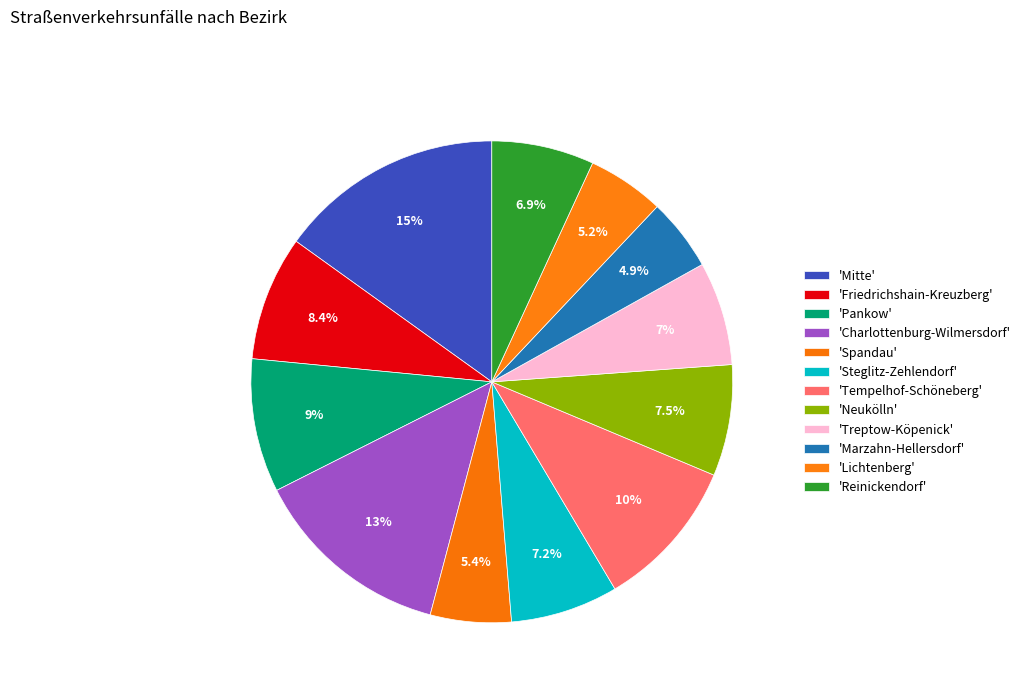

How many segments does this pie chart have?

12